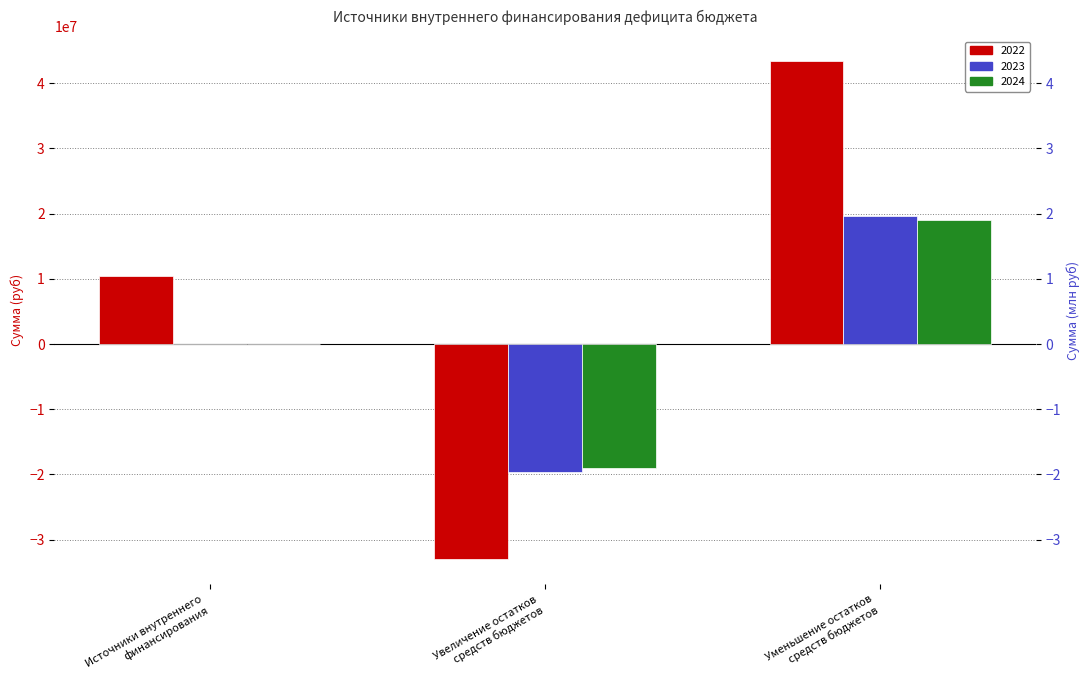

Where does the 2024 series first go above 0?

Уменьшение остатков
средств бюджетов